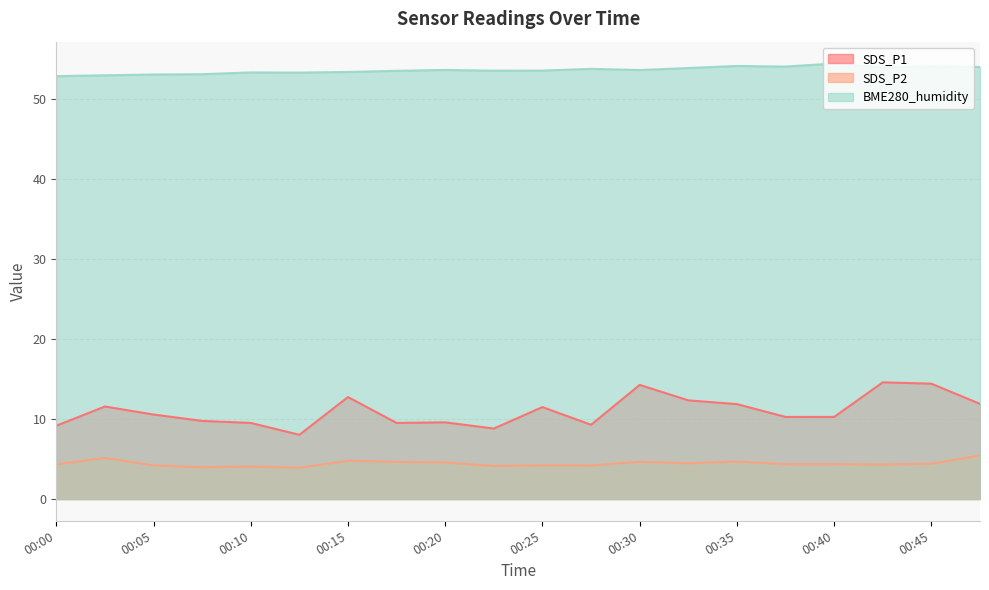

At 00:37, list the series in order from largest to smallest.

BME280_humidity, SDS_P1, SDS_P2